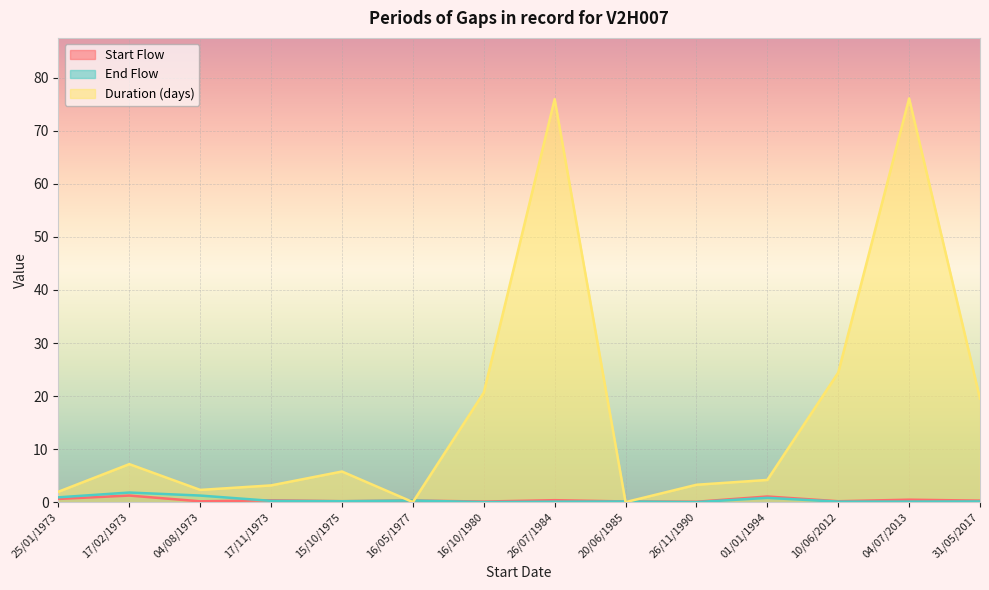

True or false: End Flow has a value of 0.0 at 10/06/2012.

False